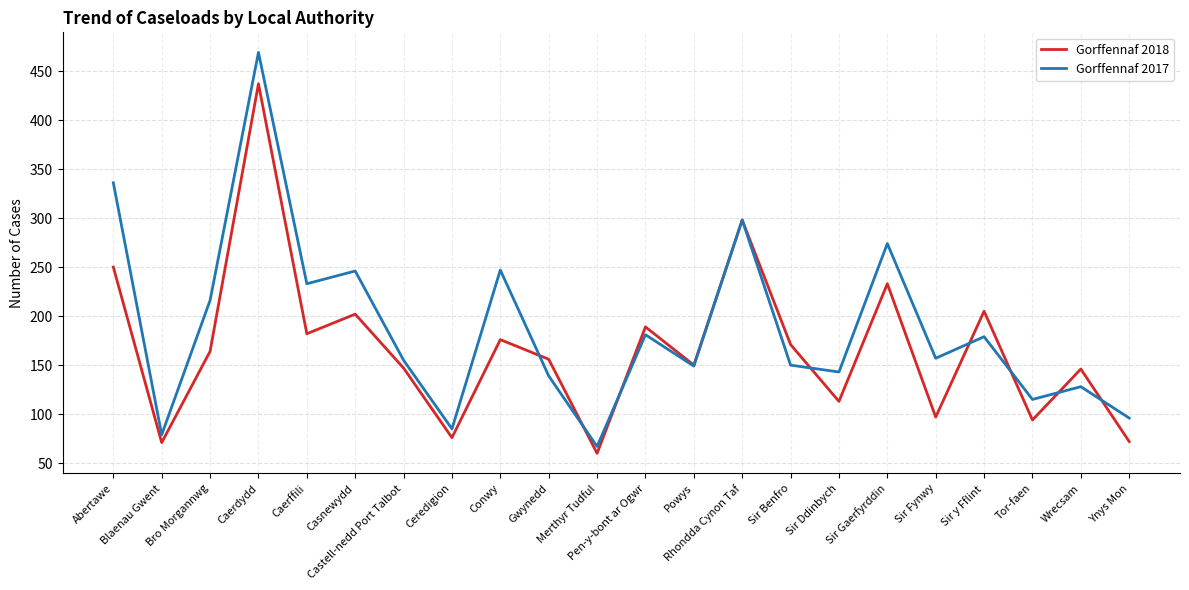

The value of Gorffennaf 2018 at Sir Gaerfyrddin is 233. True or false?

True